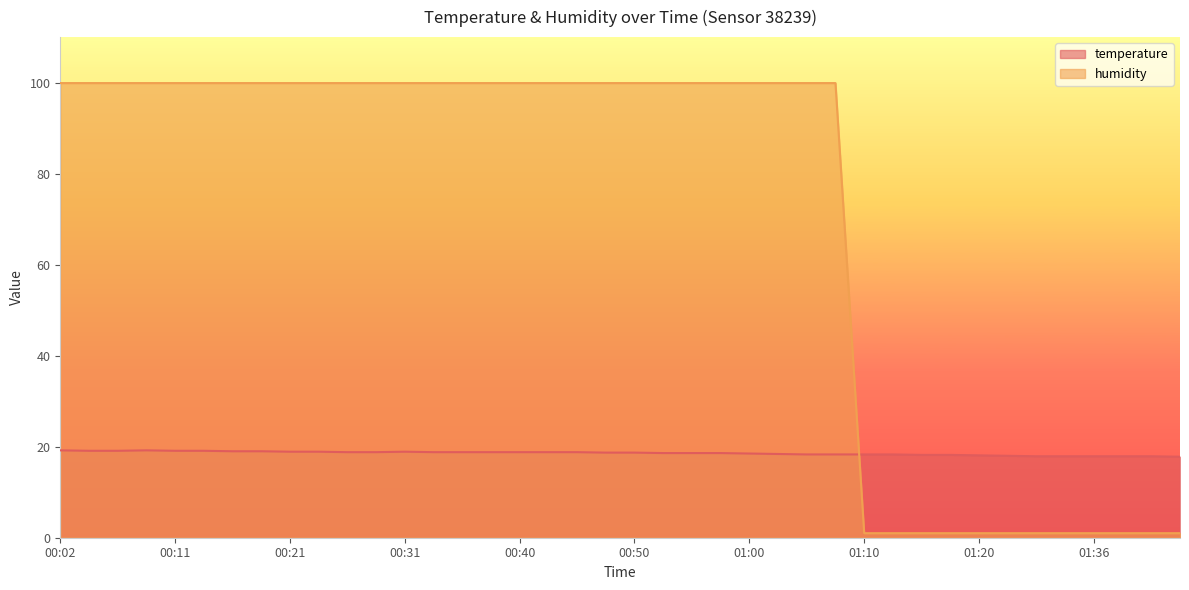

At which category does temperature reach its first local peak?

00:09